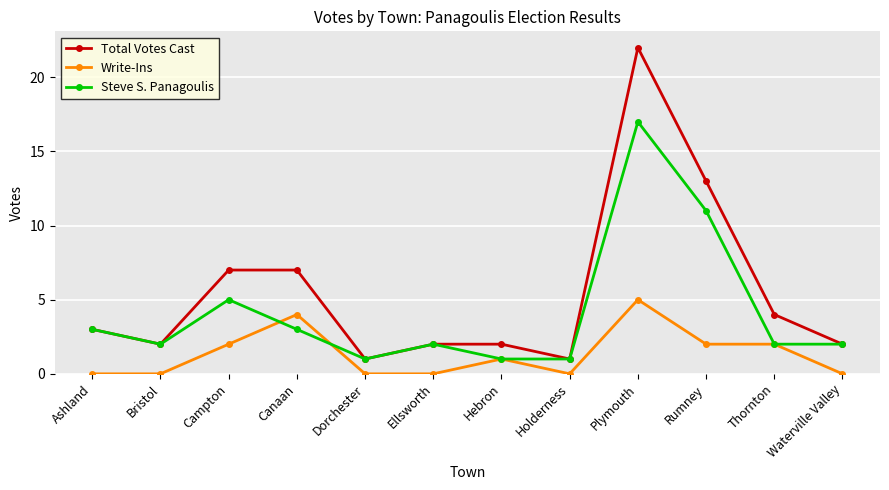

What is the label of the 1st point from the left?

Ashland